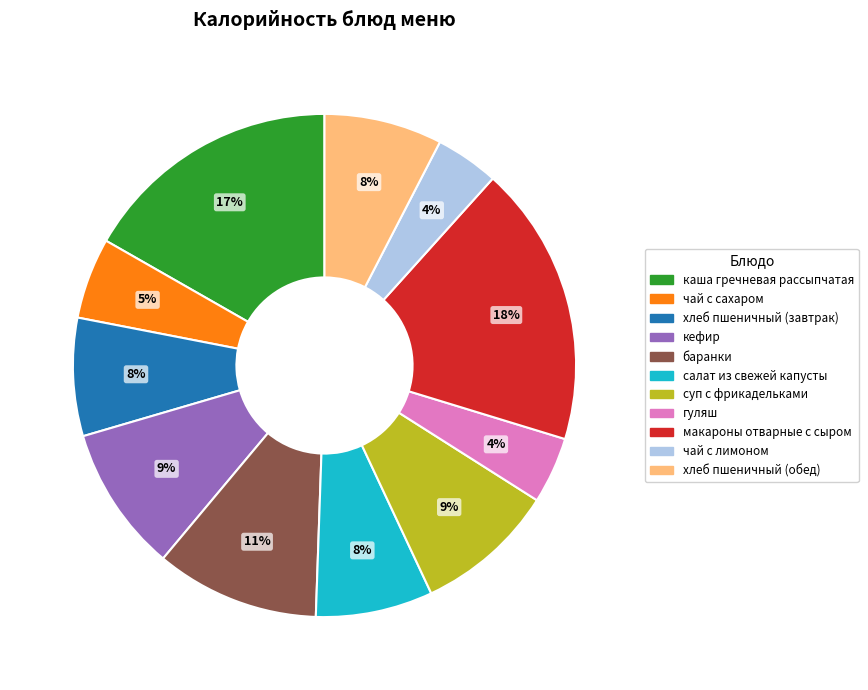

To the nearest percent, what percentage of the pie is чай с лимоном?

4%